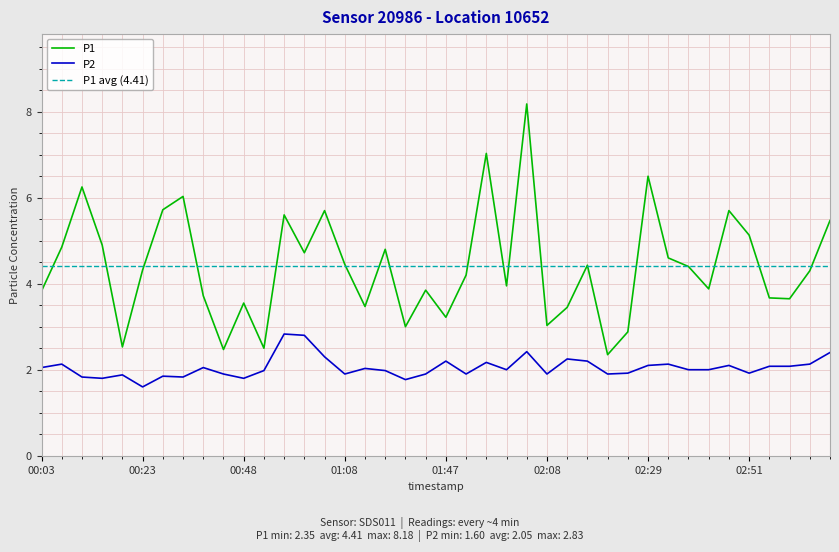

True or false: P2 and P1 intersect in this chart.

False